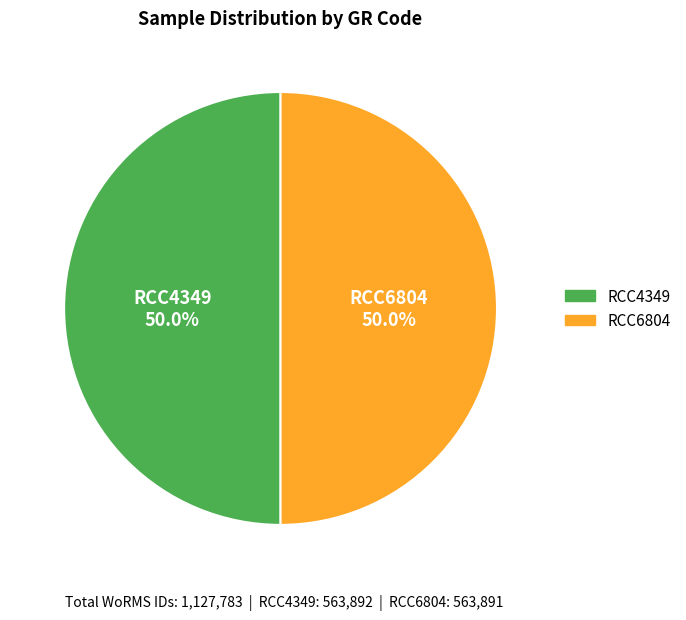

What portion of the pie excludes RCC6804?

50.0%